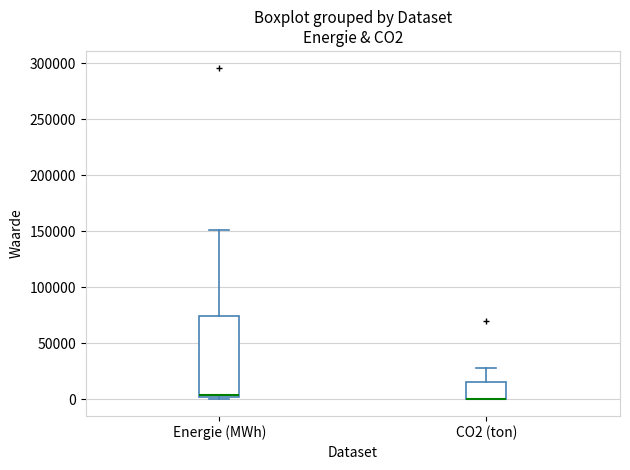

Reading left to right, read every box against the y-axis: the position of its median line, the range the box covers, and the ends of its whiskers. The values are not printed on the chart, so give them approximately, as read against the axis.

Energie (MWh): median 5000, box 0 to 75000, whiskers 0 (just below the box's lower edge) to 150000
CO2 (ton): median 0 (drawn on the box's lower edge), box 0 to 15000, whiskers 0 to 30000